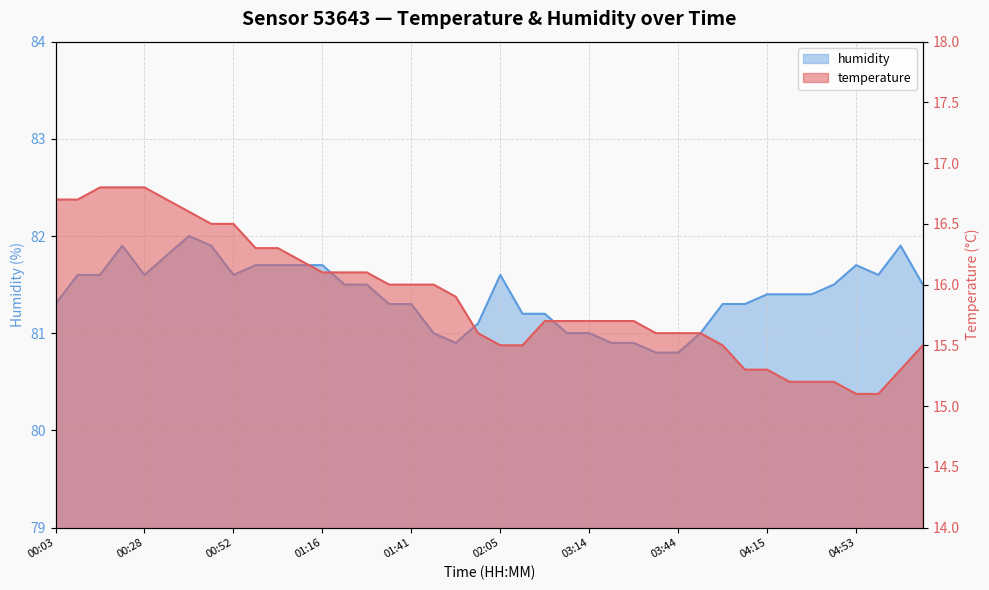

Does the chart display data point markers on the line(s)?

No